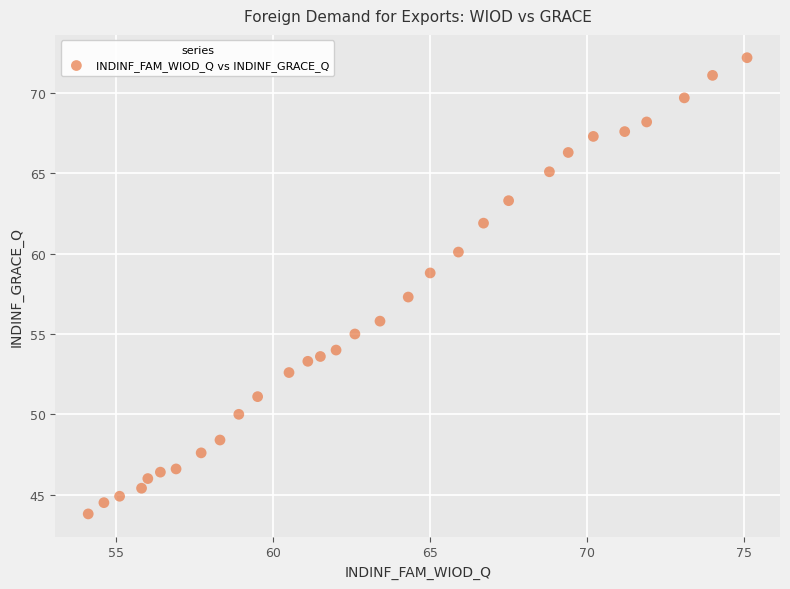

What is the range of X values (max minus min)?

21.0